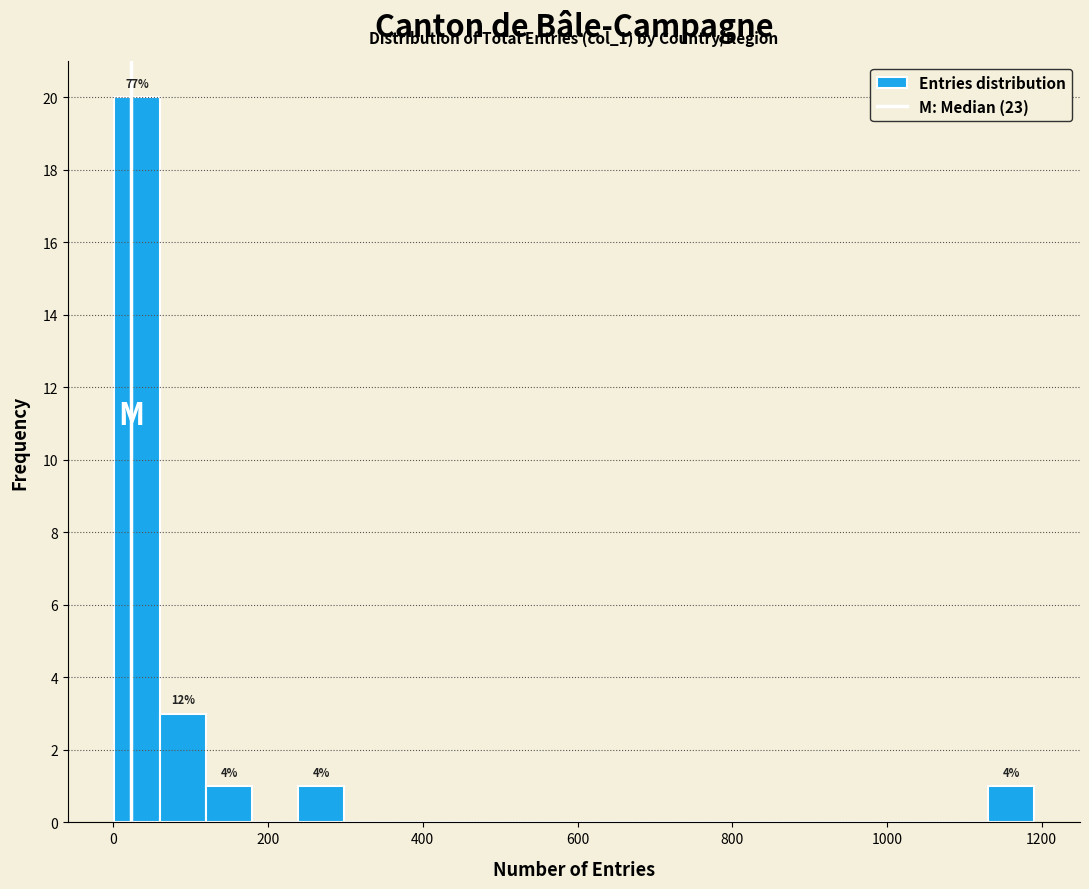

Around what value on the x-axis is the tallest bar? Give the approximate position of its centre, as read against the axis.

40